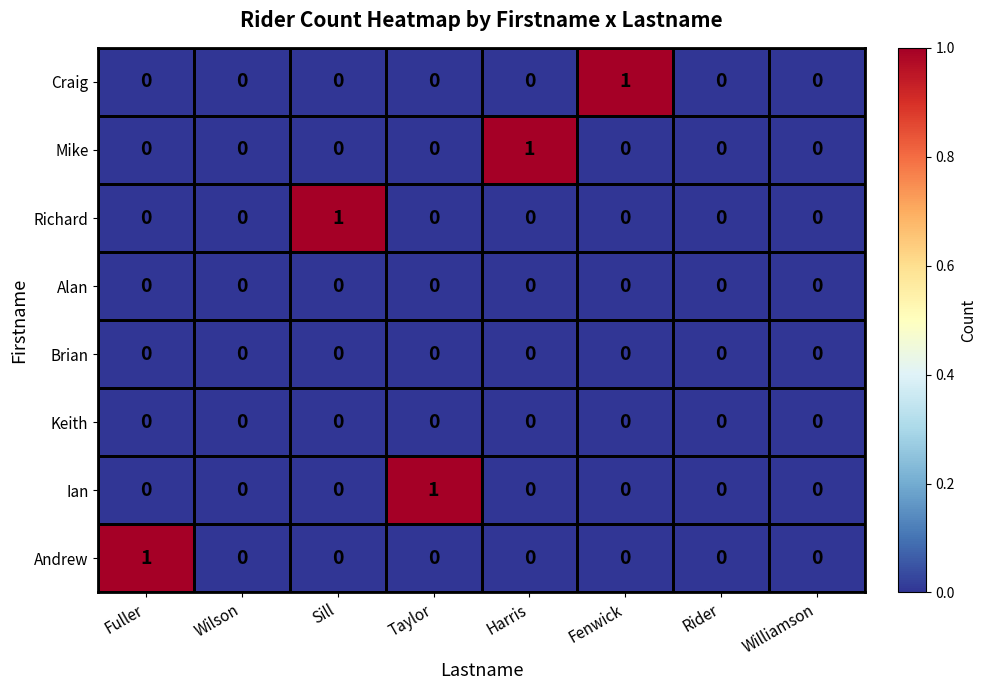

Which series changed the most between Fuller and Williamson?

Andrew